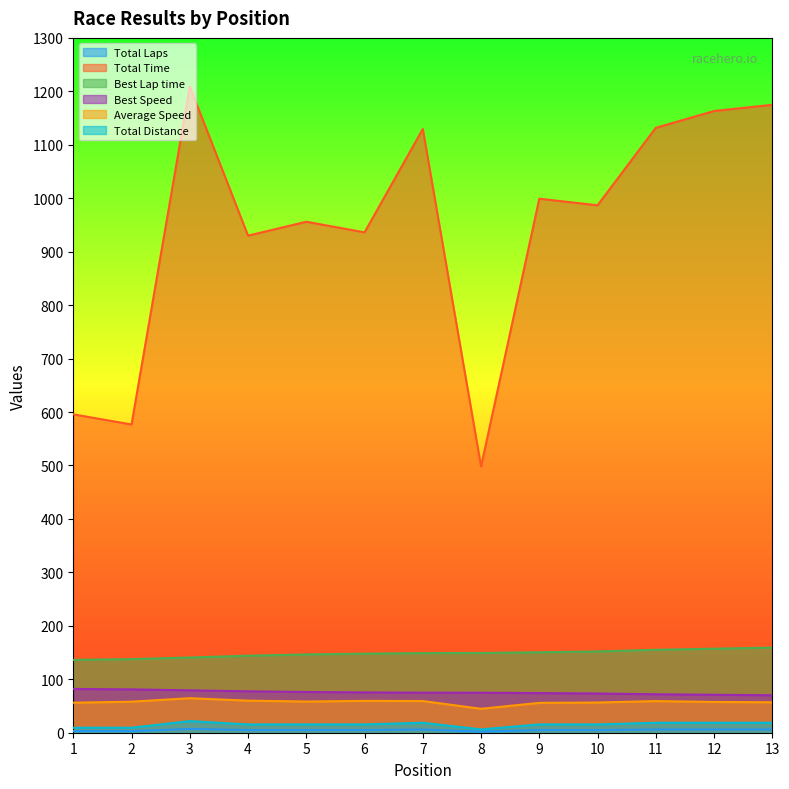

Does the chart display data point markers on the line(s)?

No